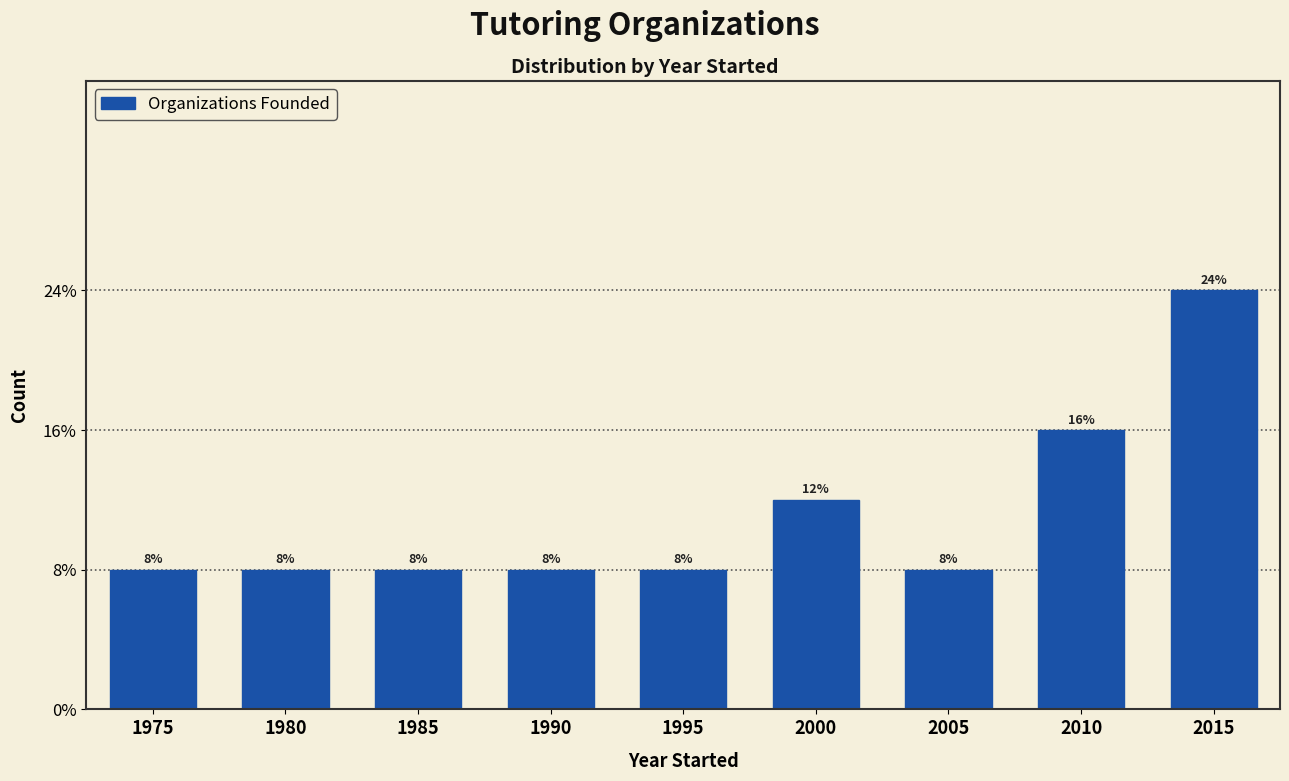

Are the bars horizontal?

No